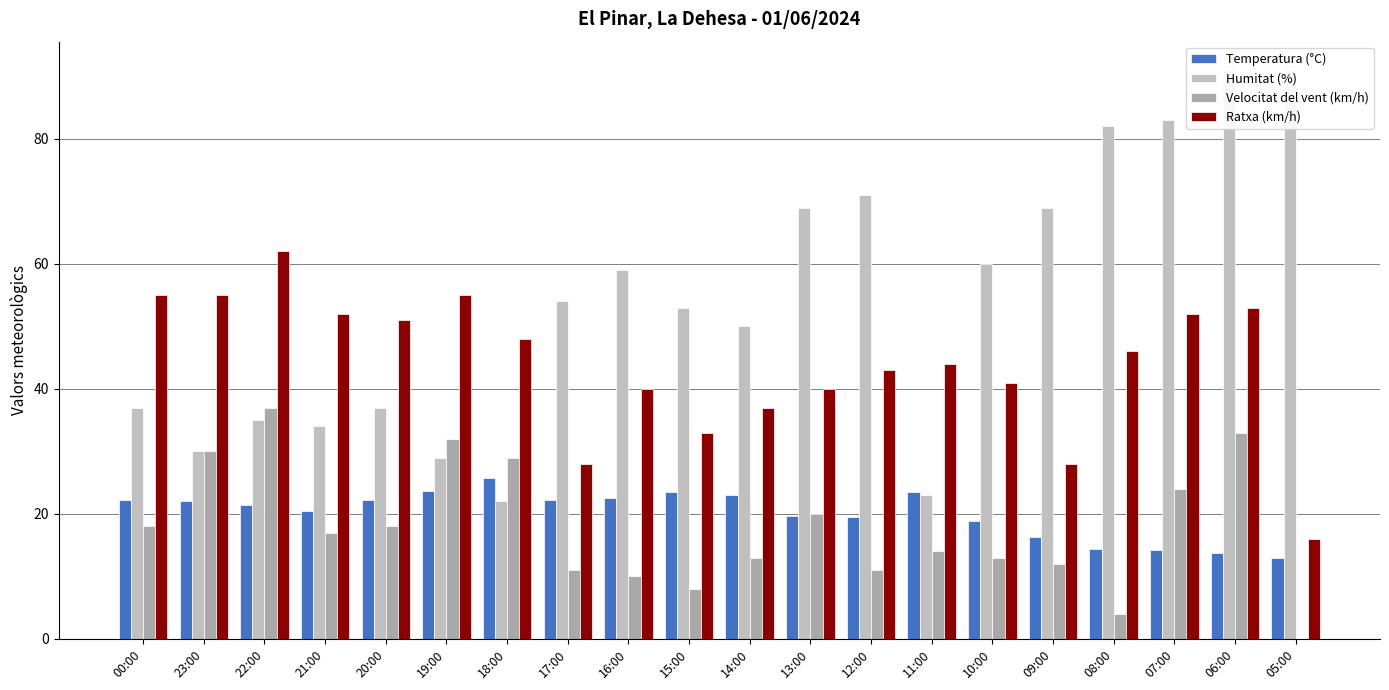

List the labels in order of Humitat (%) value, smallest first.

18:00, 11:00, 19:00, 23:00, 21:00, 22:00, 00:00, 20:00, 14:00, 15:00, 17:00, 16:00, 10:00, 13:00, 09:00, 12:00, 08:00, 07:00, 06:00, 05:00